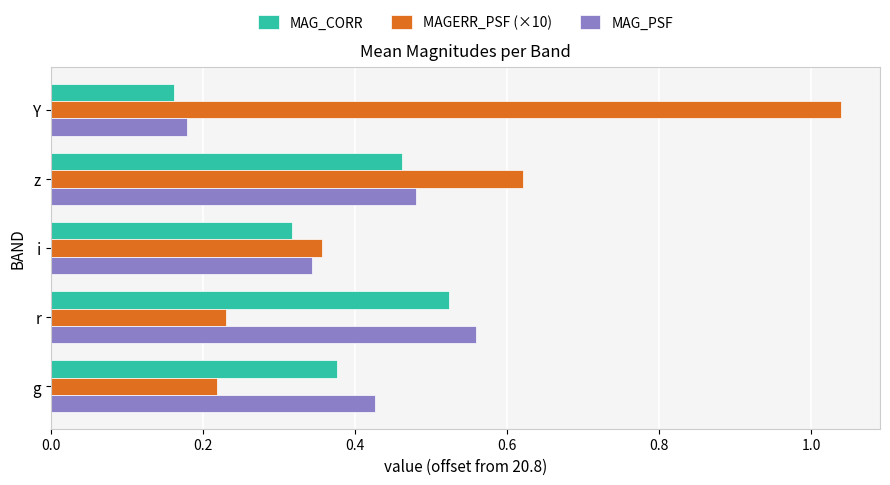

What is the sum of all MAGERR_PSF (×10) values?

2.5